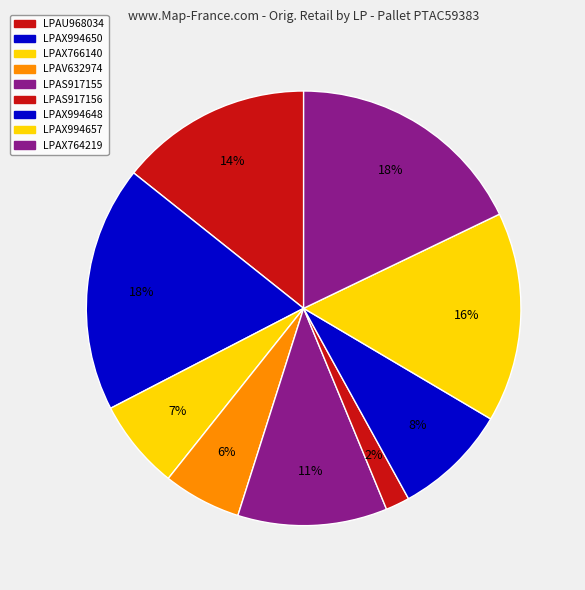

Count the number of slices in the pie.

9